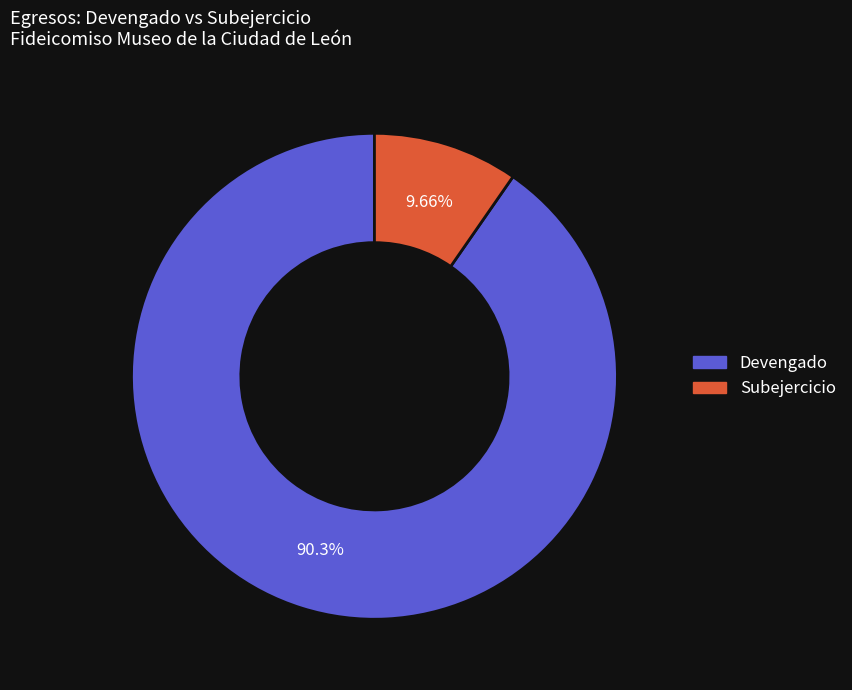

Do Subejercicio and Devengado together represent more than half of the pie?

Yes